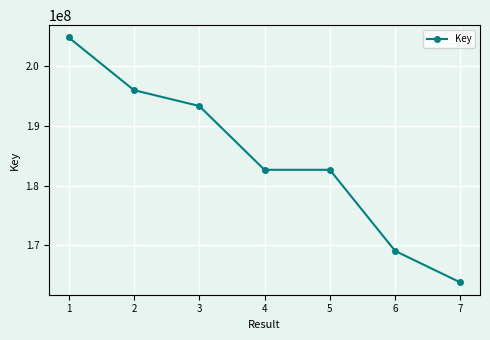

Where is the first local maximum?

5